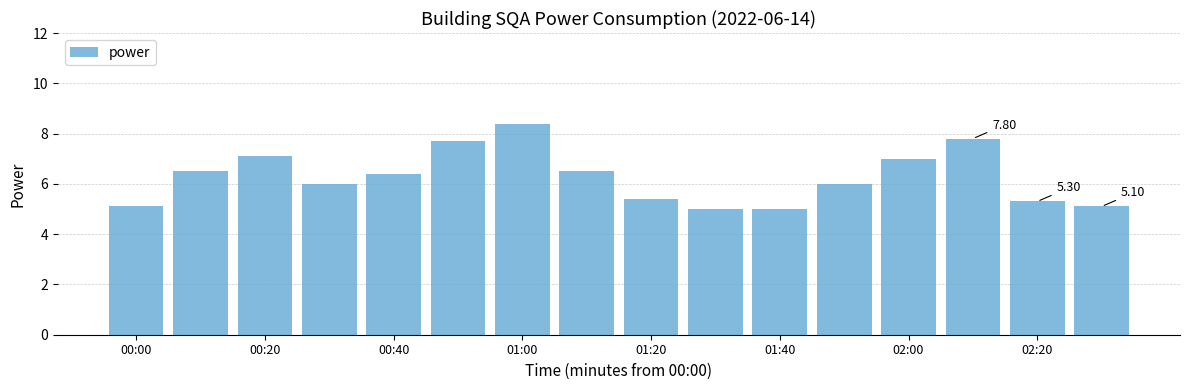

How many bars are there in total?

16